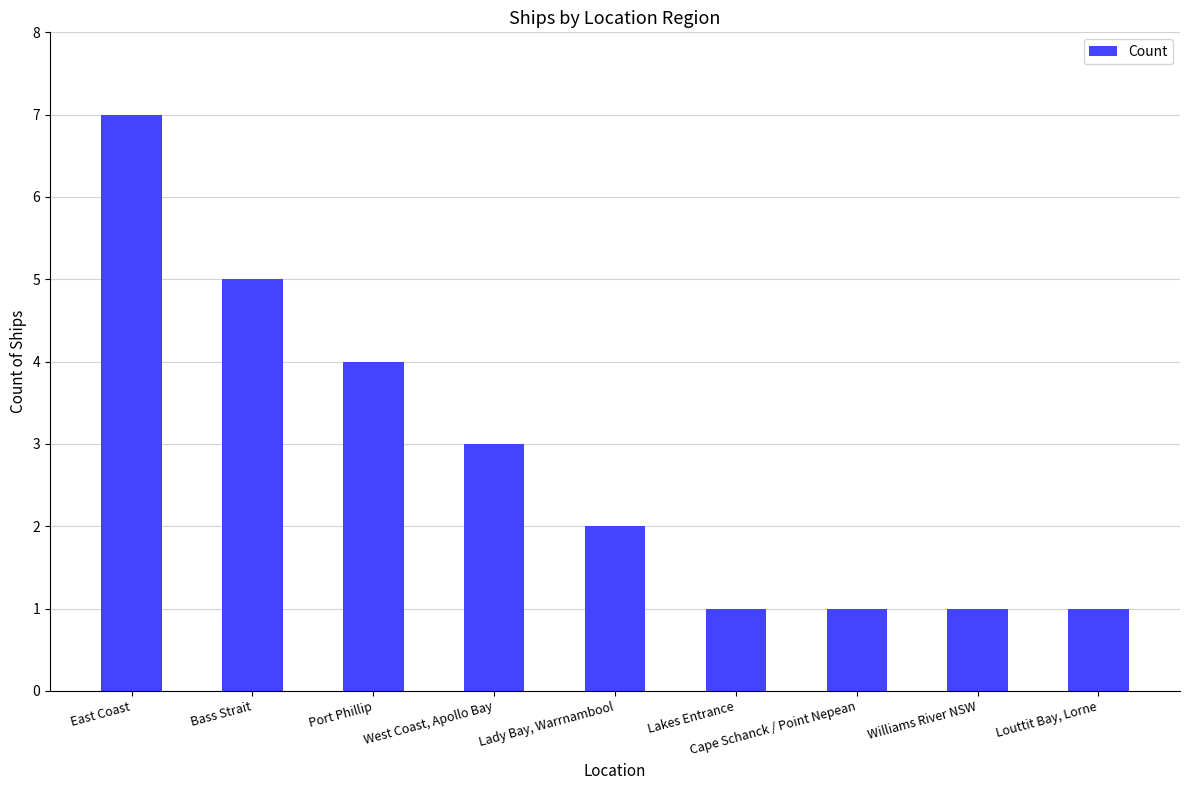

What is the label of the 6th bar from the right?

West Coast, Apollo Bay